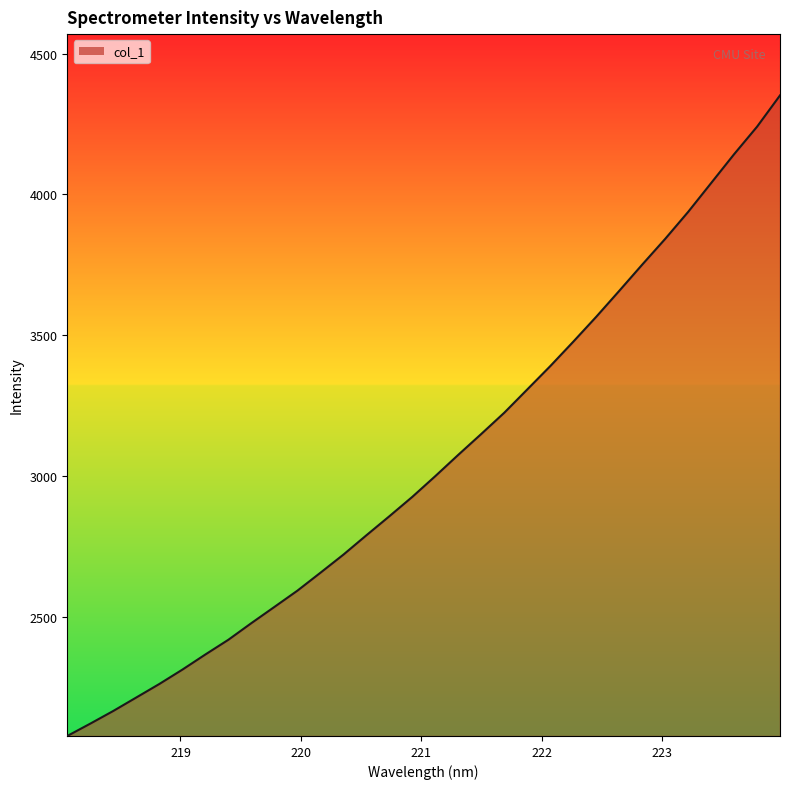

What is the minimum value shown in the chart?

2077.6